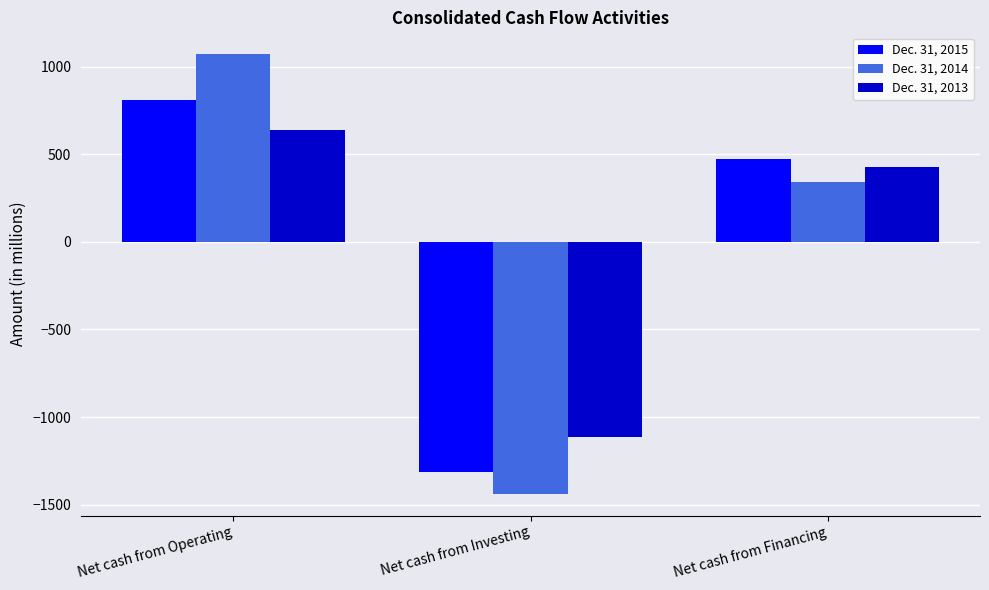

Reading right to left, list all the values displayed in this chart.

Dec. 31, 2015: Net cash from Financing=473	Net cash from Investing=-1316	Net cash from Operating=811
Dec. 31, 2014: Net cash from Financing=344	Net cash from Investing=-1437	Net cash from Operating=1070
Dec. 31, 2013: Net cash from Financing=426	Net cash from Investing=-1111	Net cash from Operating=636